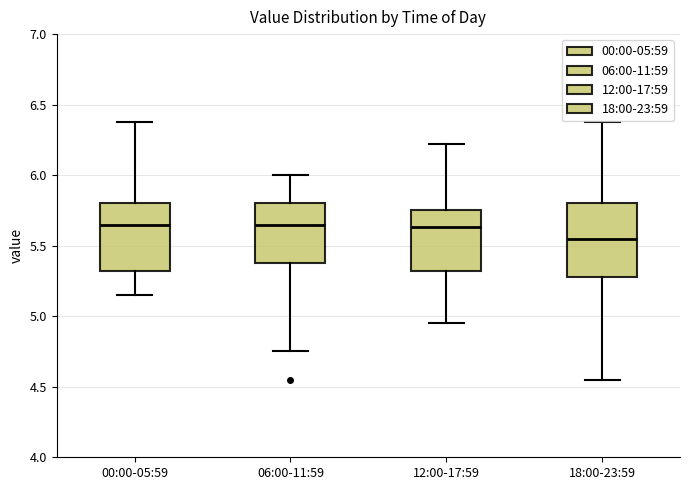

Where does the upper whisker of the box for 18:00-23:59 end on the y-axis? The values are not printed on the chart, so give them approximately, as read against the axis.

6.40